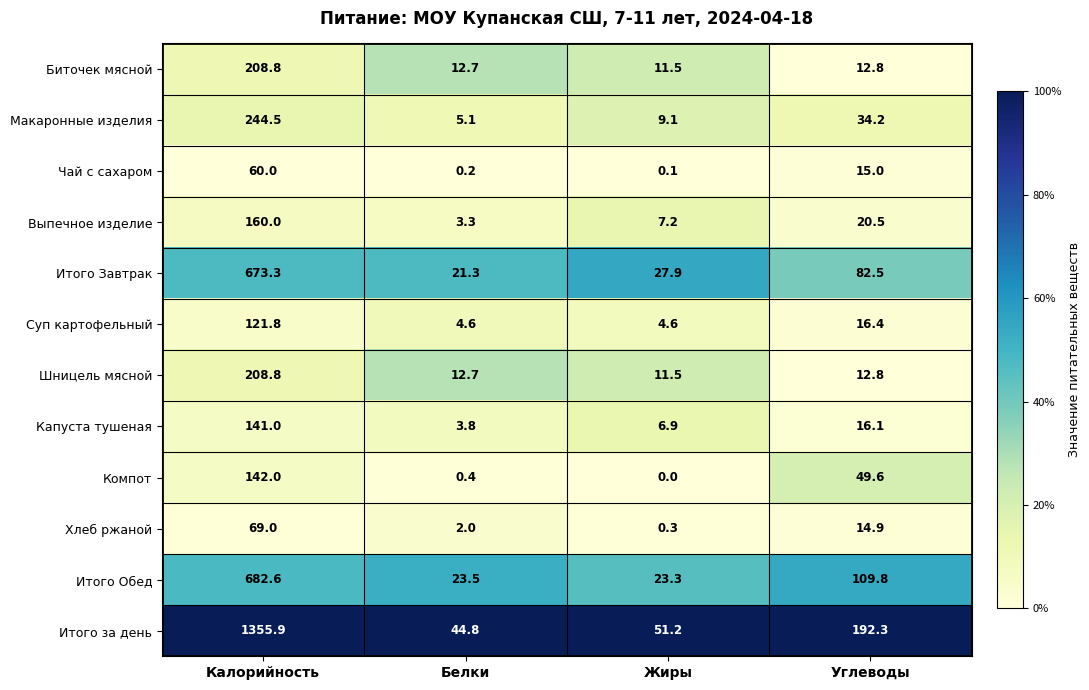

Which series changed the most between Белки and Жиры?

Итого Завтрак